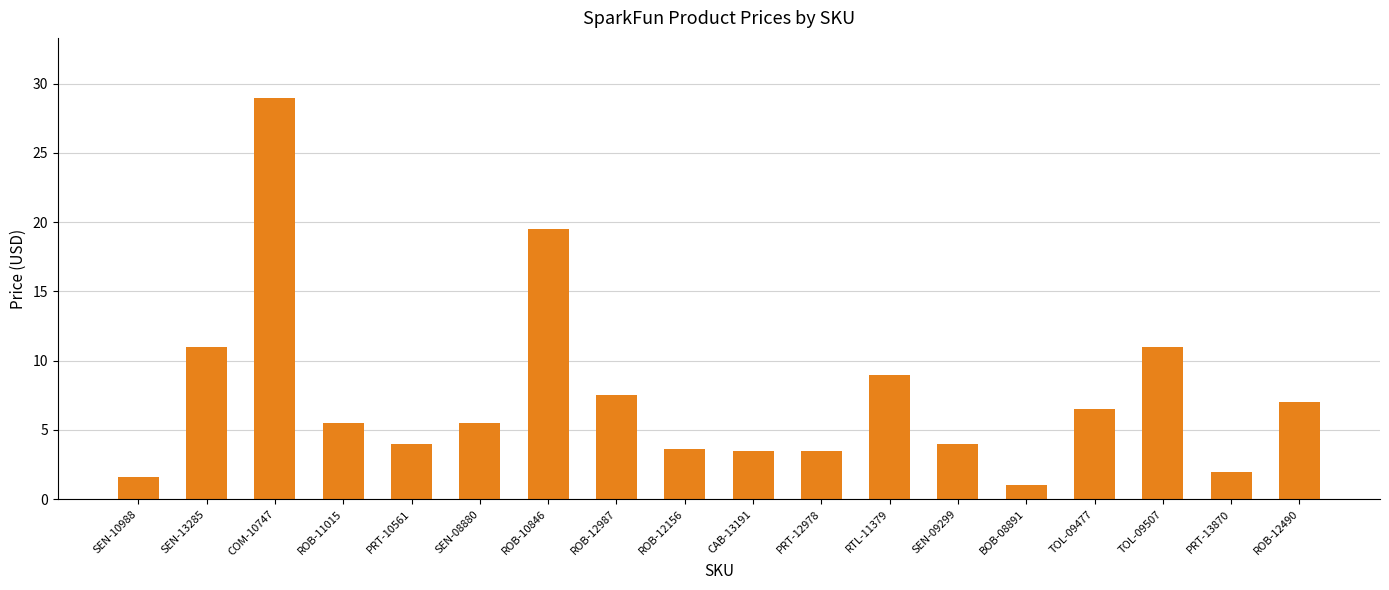

What is the sum of all values?

134.4